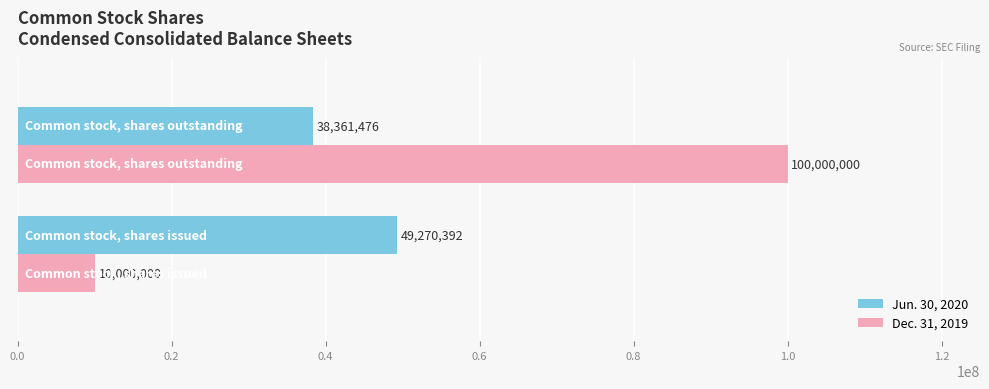

Which series has the widest spread of values?

Dec. 31, 2019